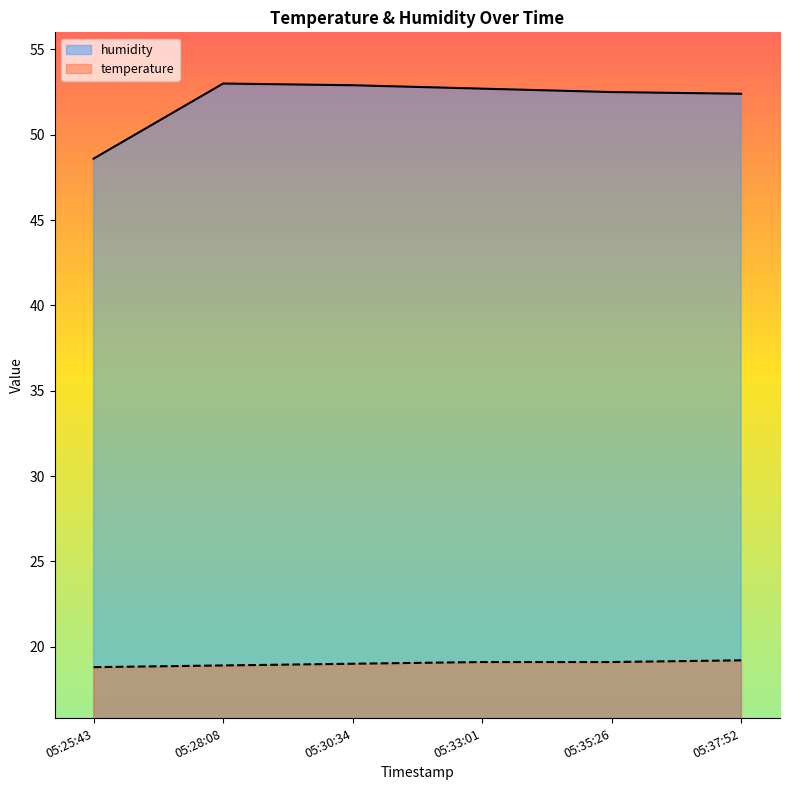

What are all the series names shown in the legend?

humidity, temperature